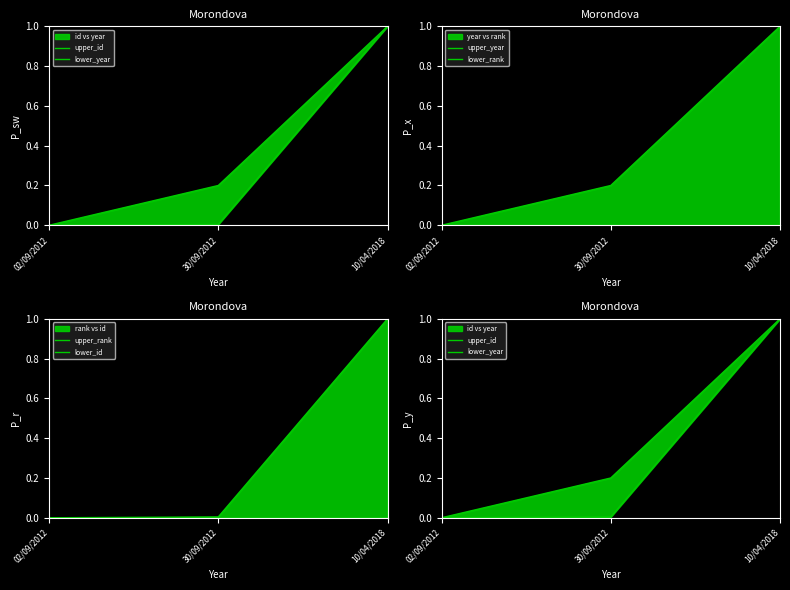

What is the label of the 2nd point from the left?

30/09/2012